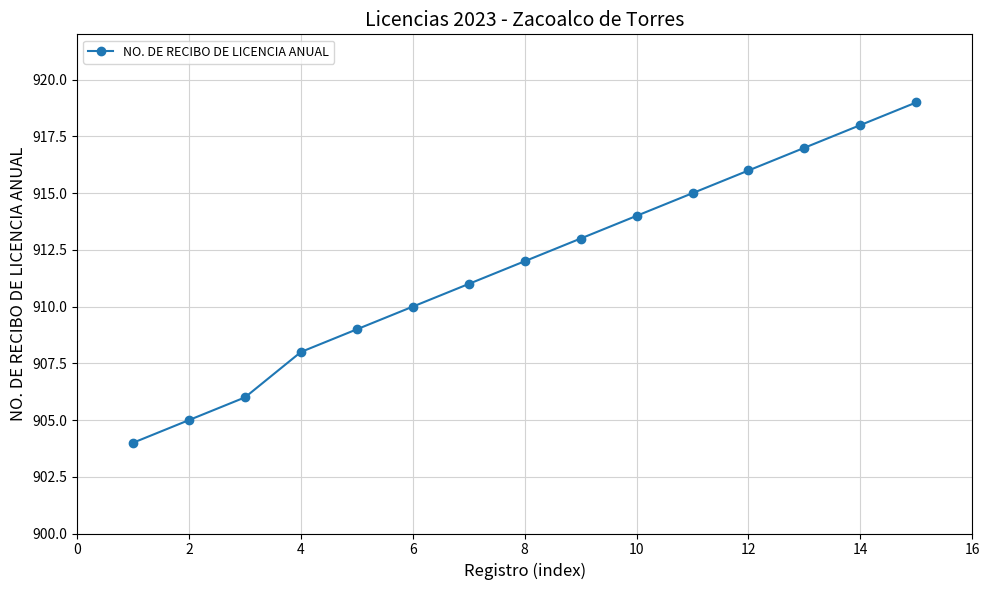

What is the value of the 13th point from the left?

917